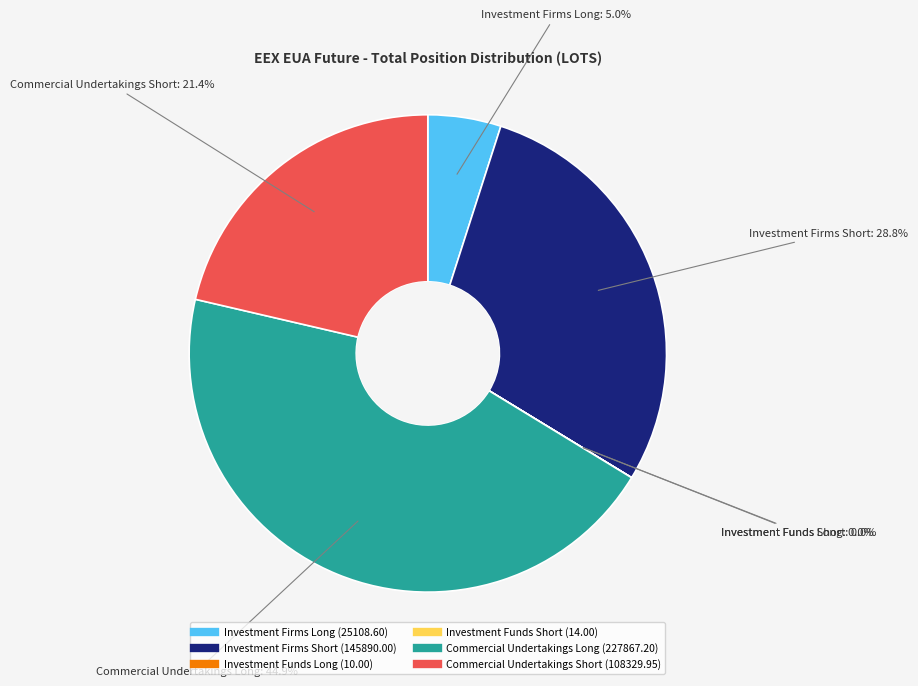

Which category has the biggest portion of the pie?

Commercial Undertakings Long